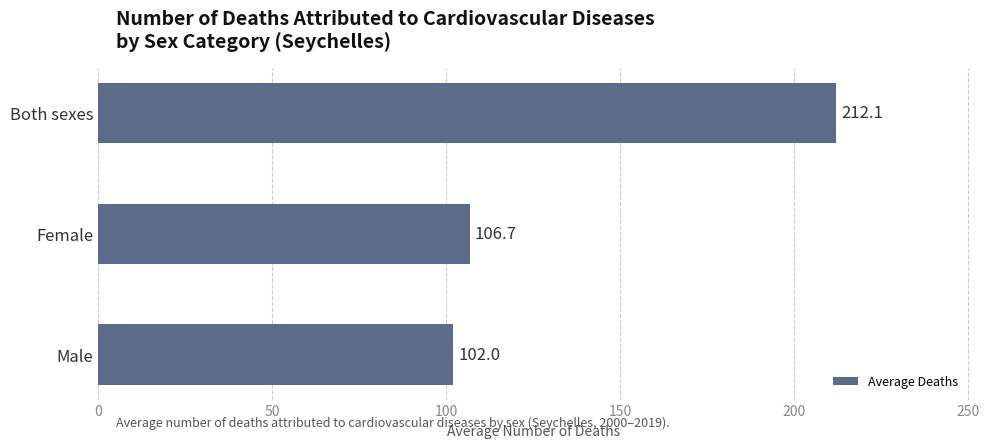

What is the approximate value at Male?

102.0